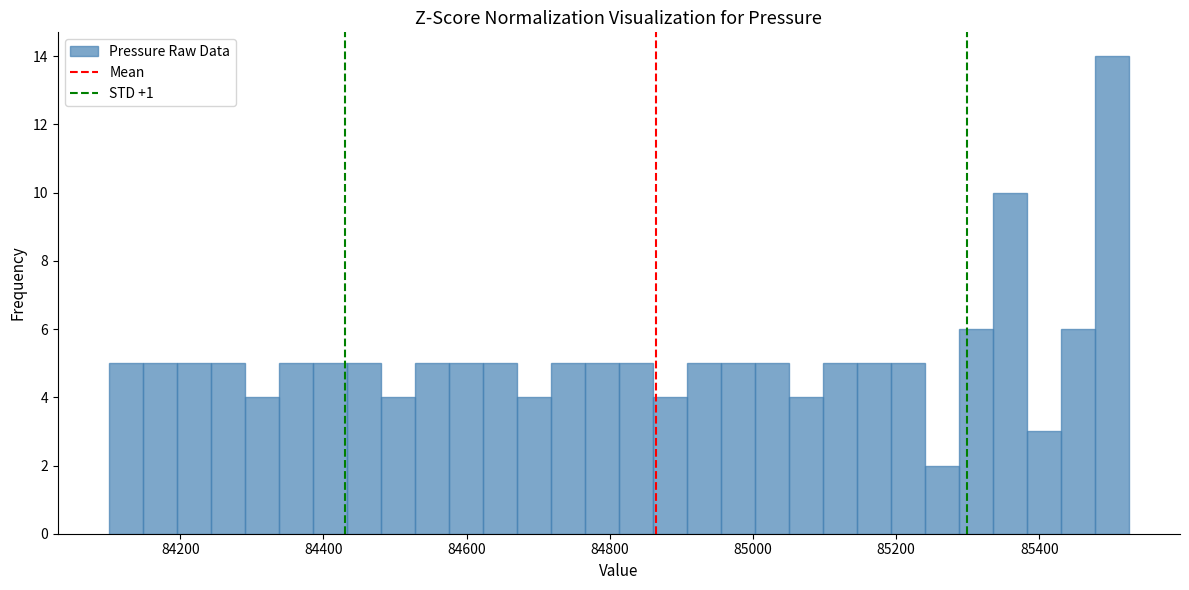

Around what value on the x-axis is the tallest bar? Give the approximate position of its centre, as read against the axis.

85500